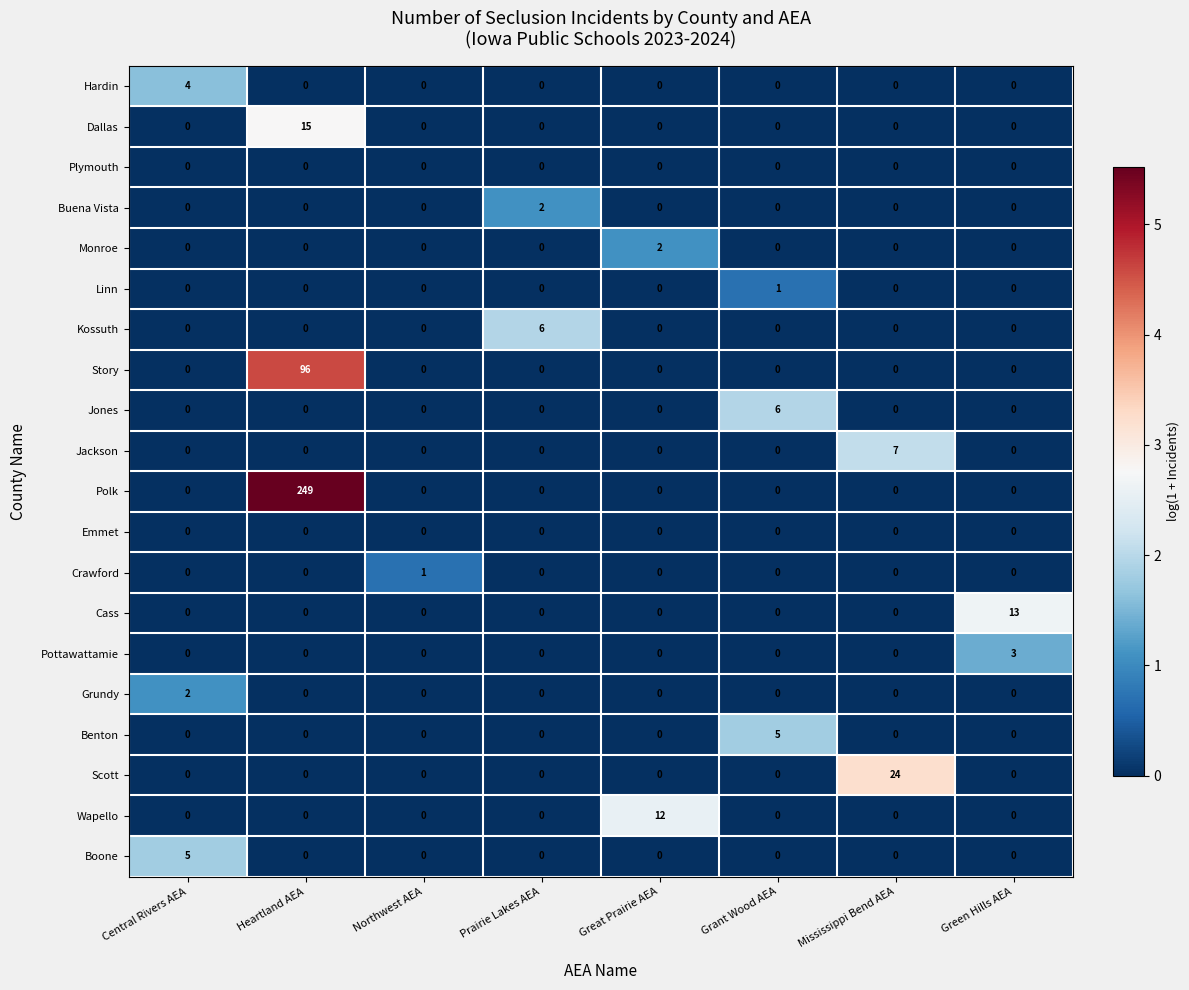

Which series has the largest total across all categories?

Polk